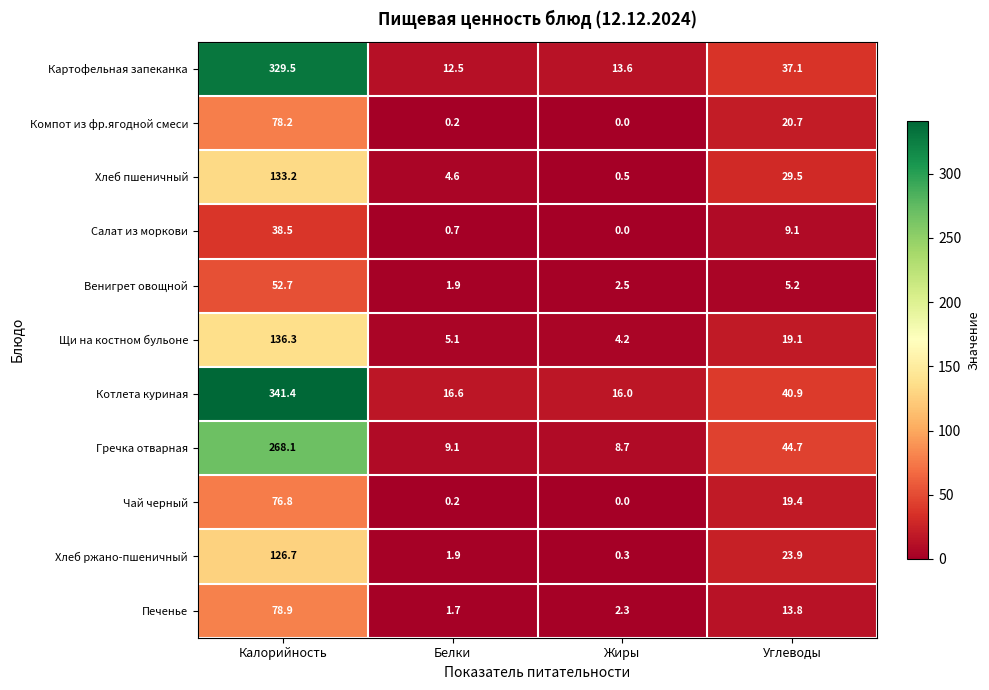

True or false: Котлета куриная has a value of 16.6 at Белки.

True